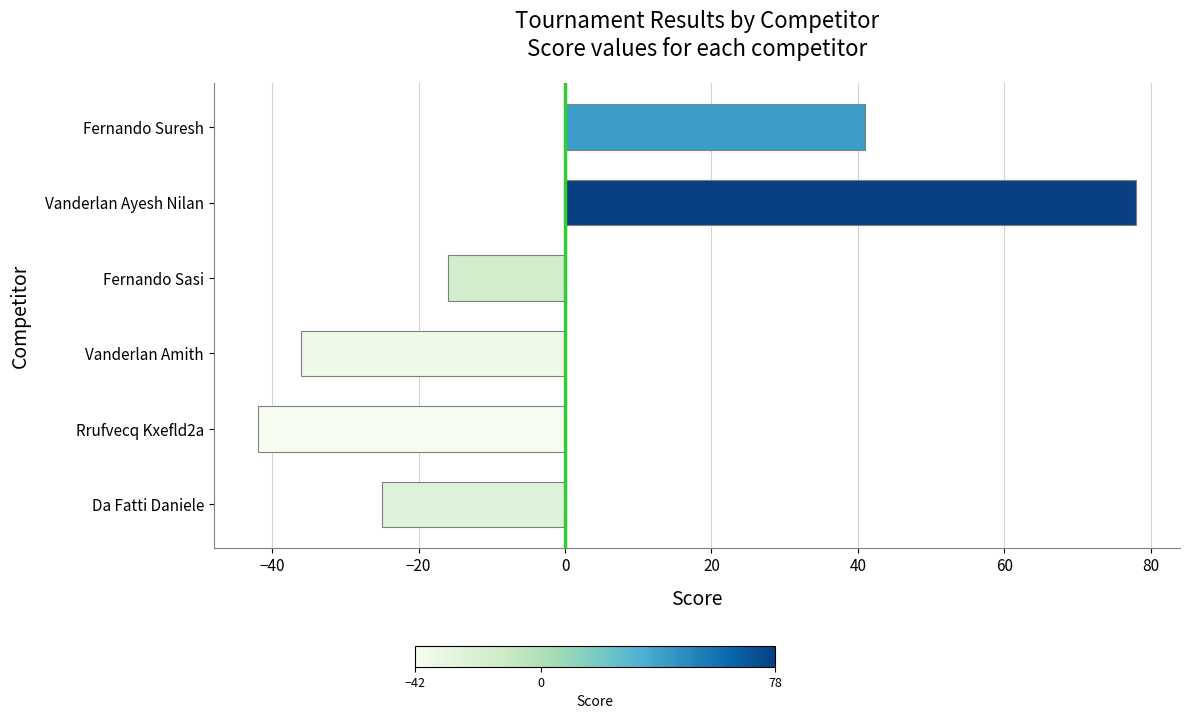

The value at Fernando Sasi is -16. True or false?

True